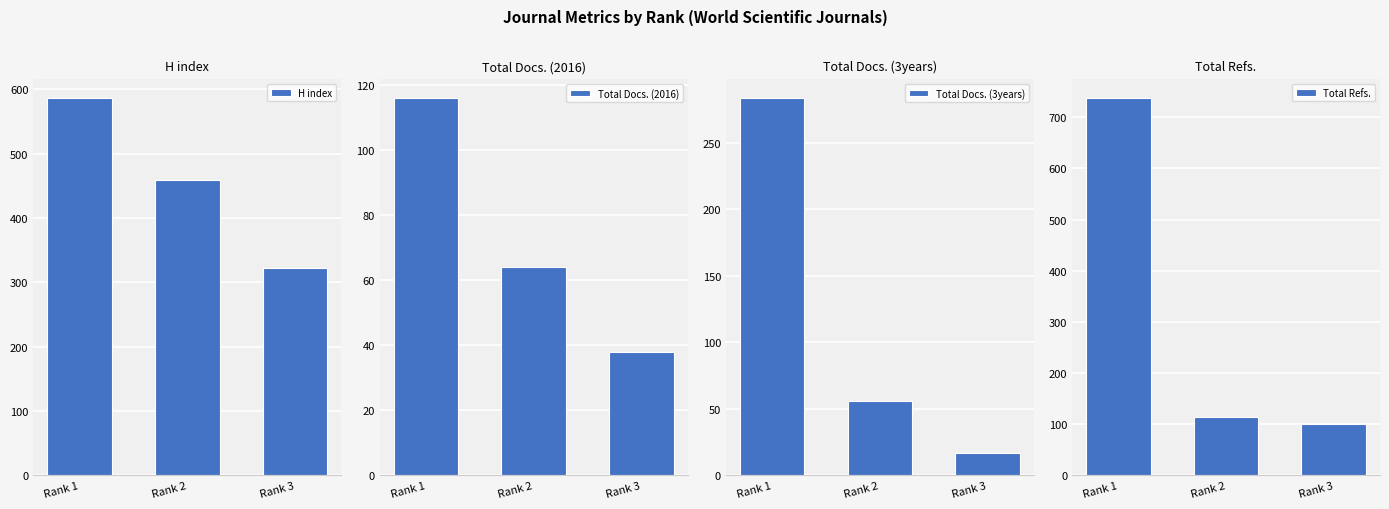

What is the smallest value displayed?

17